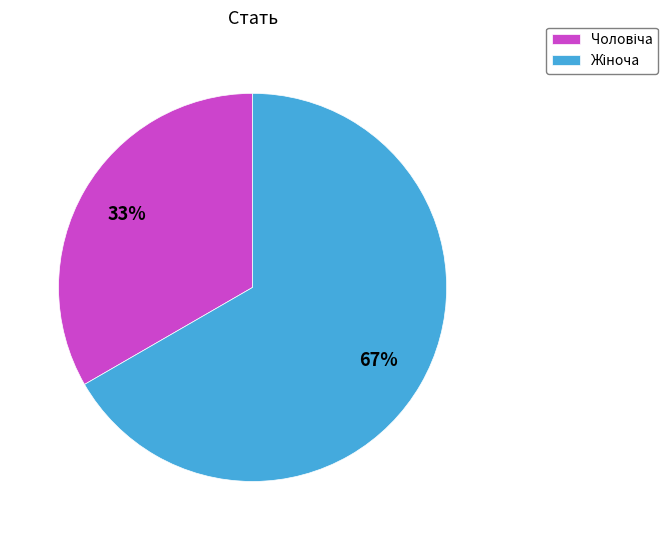

Is there any slice that represents more than half of the pie?

Yes